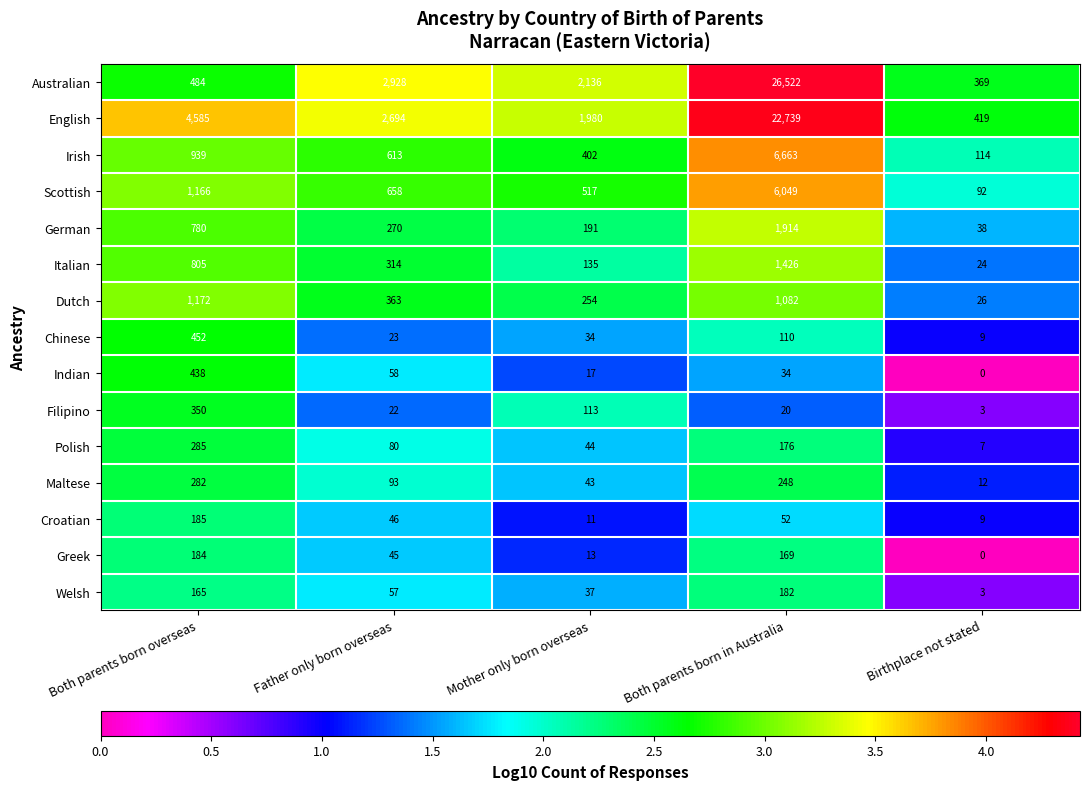

Which series has the largest range (max minus min)?

Australian